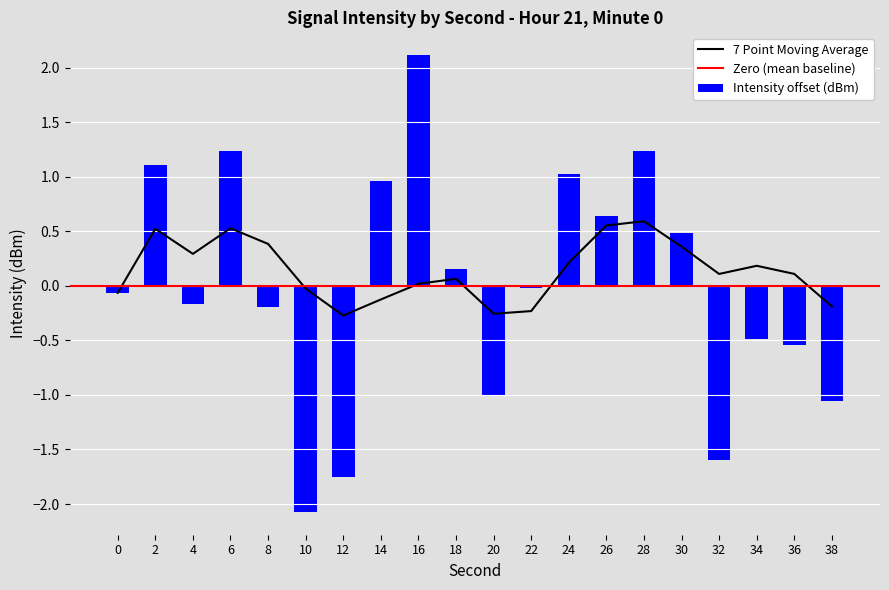

List the labels in order of value, smallest first.

10, 12, 32, 38, 20, 36, 34, 8, 4, 0, 22, 18, 30, 26, 14, 24, 2, 6, 28, 16